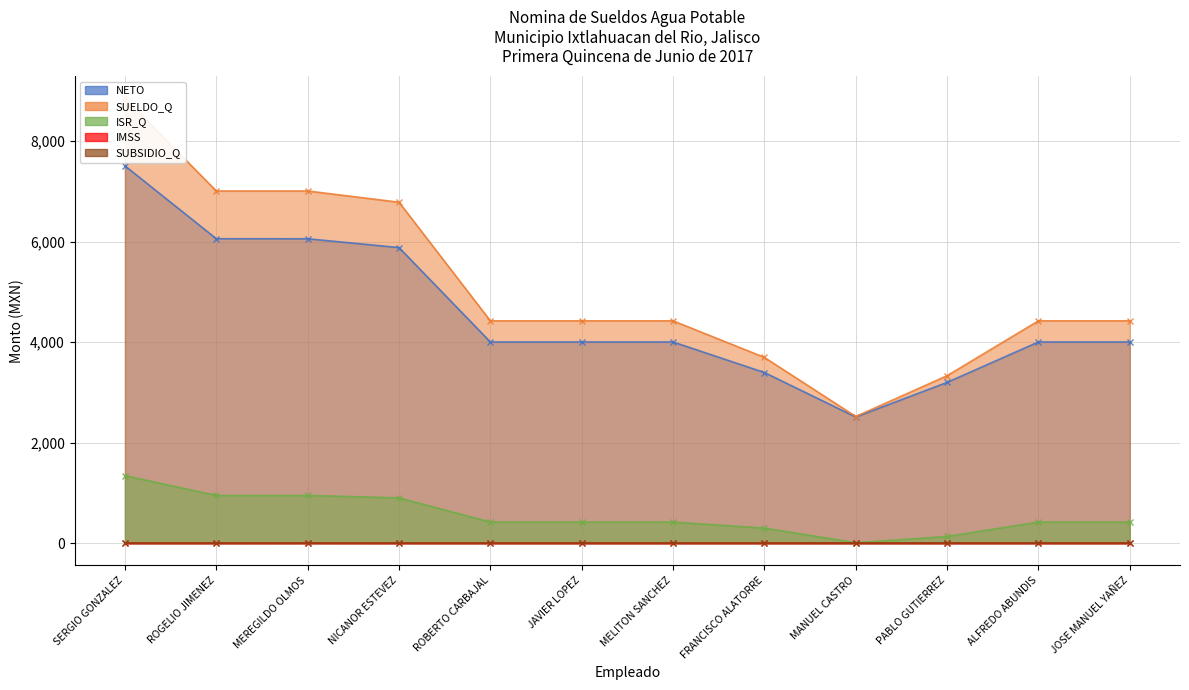

True or false: ISR_Q and NETO intersect in this chart.

False